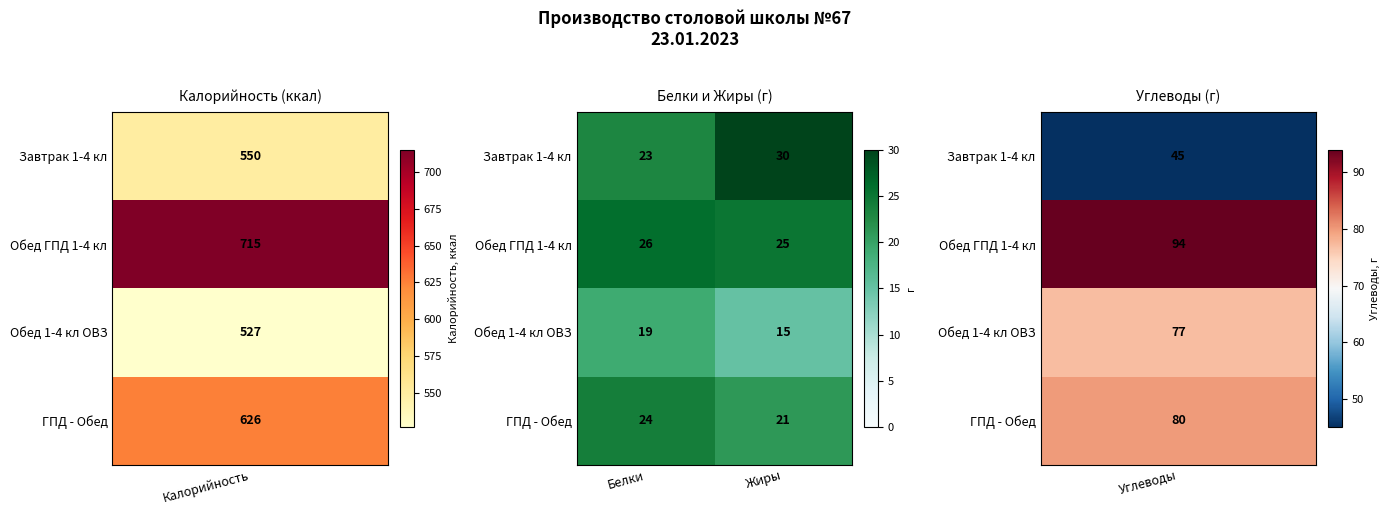

Which category has the highest value across all series?

Жиры